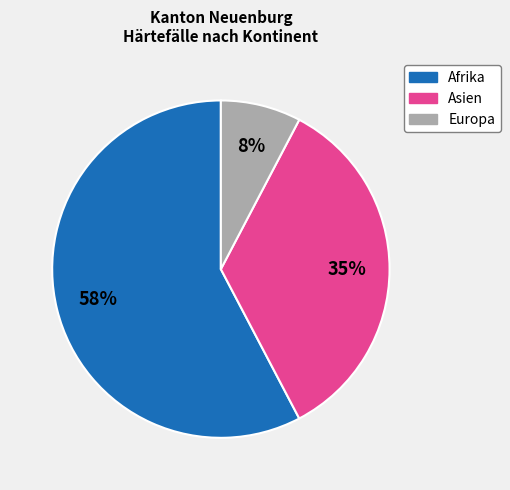

To the nearest percent, what portion does Europa represent?

8%